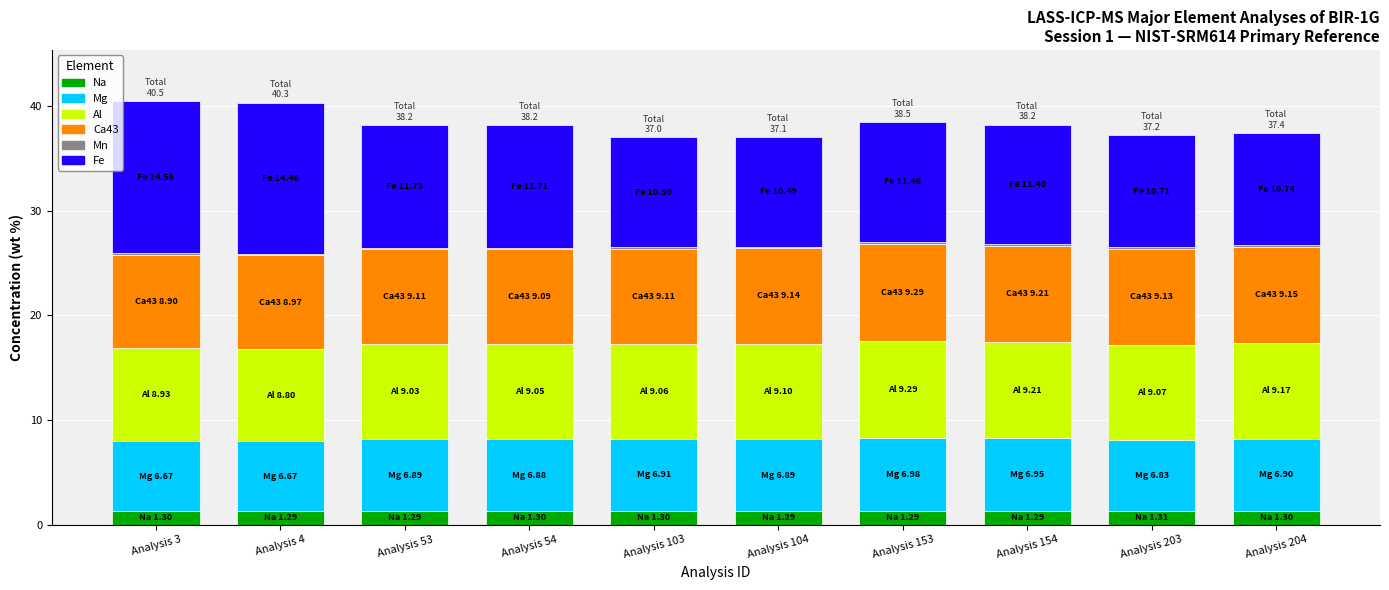

The value of Na at Analysis 103 is 1.3. True or false?

True